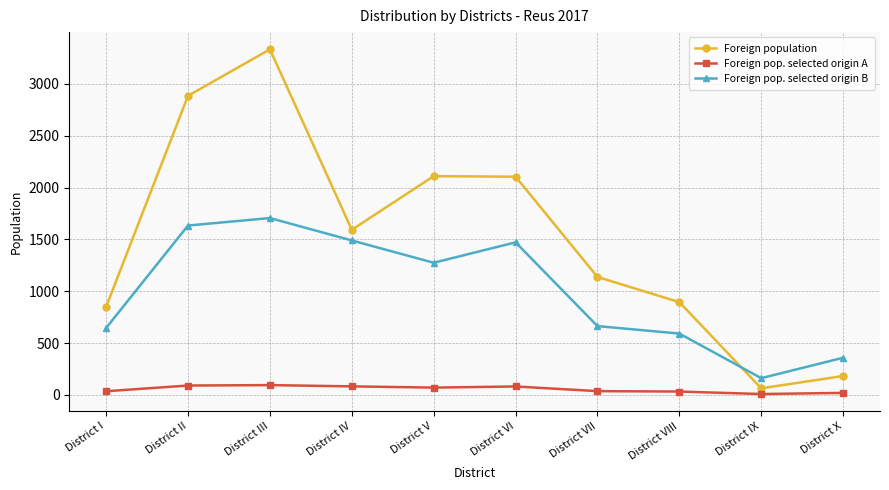

In Foreign population, how many points are higher than both neighbors (excluding endpoints)?

2